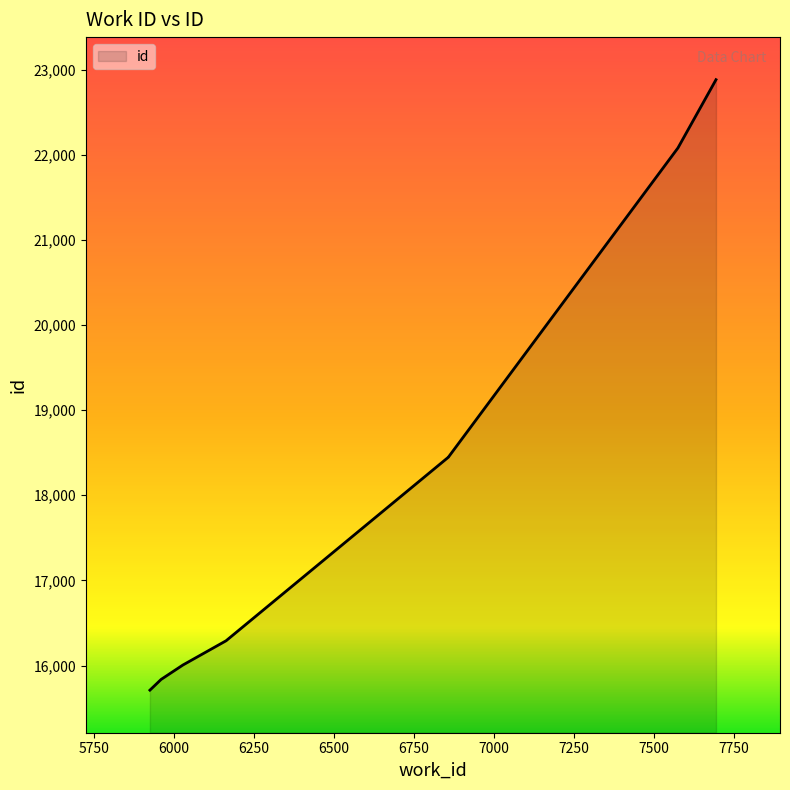

How many lines are shown in the chart?

1